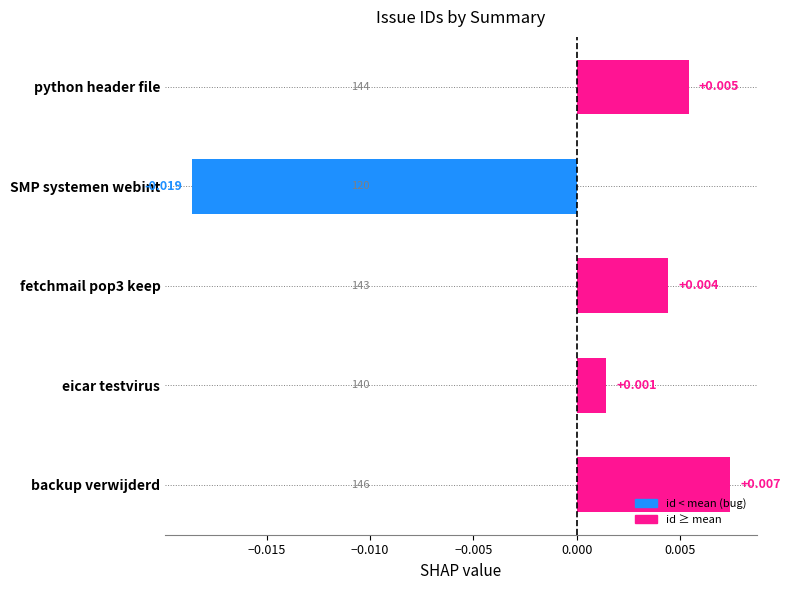

Count the number of values greater than 0.

4